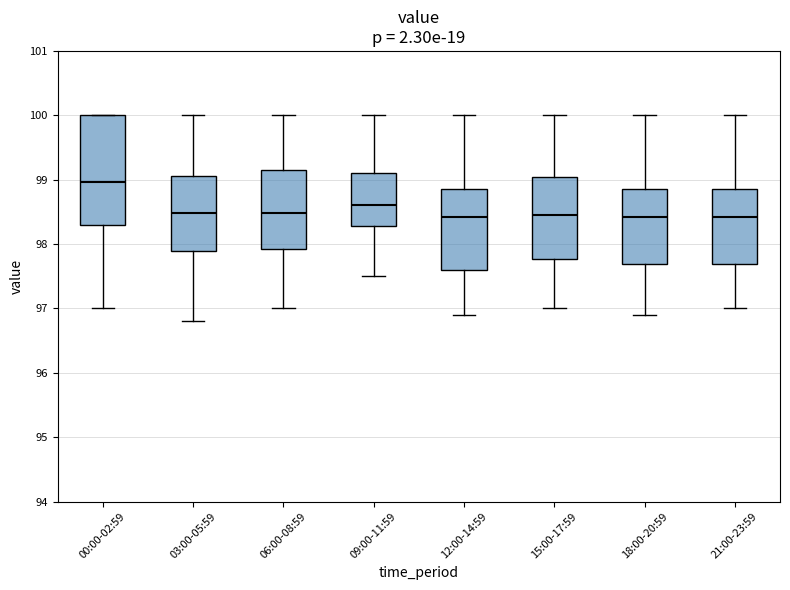

Where does the median line of the box for 03:00-05:59 sit on the y-axis? The values are not printed on the chart, so give them approximately, as read against the axis.

98.5